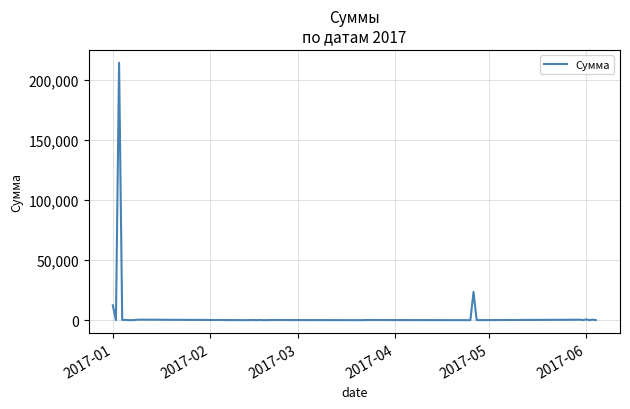

What is the difference between the maximum and minimum values?

214213